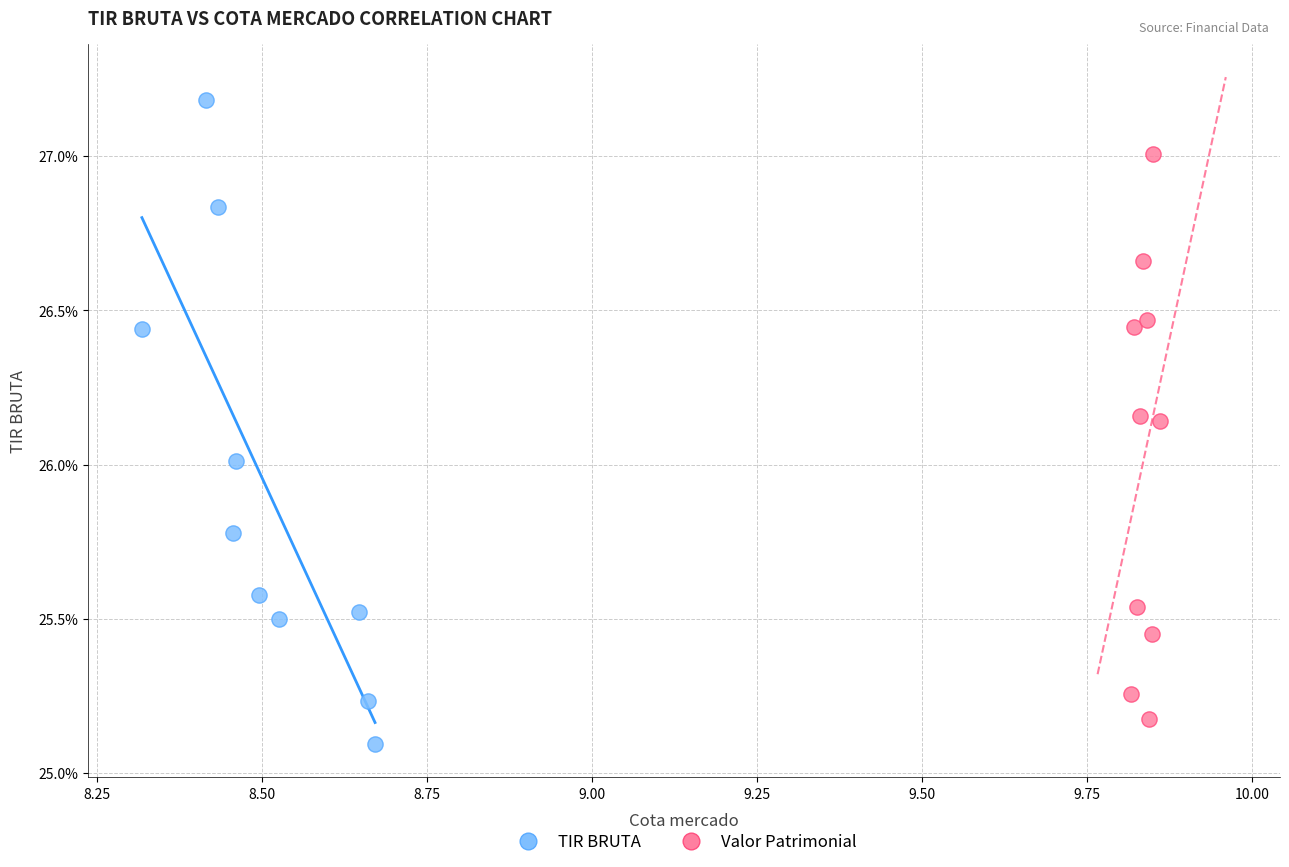

What are all the series names shown in the legend?

TIR BRUTA, Valor Patrimonial